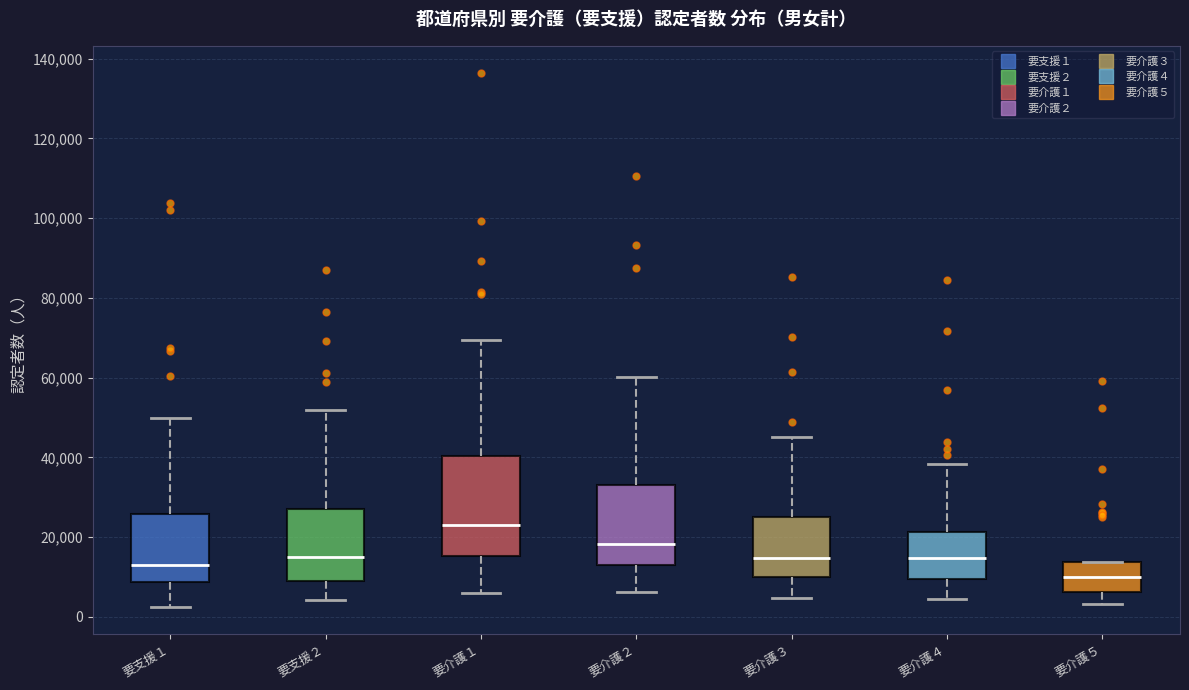

Which box has the lowest median line?

要介護５